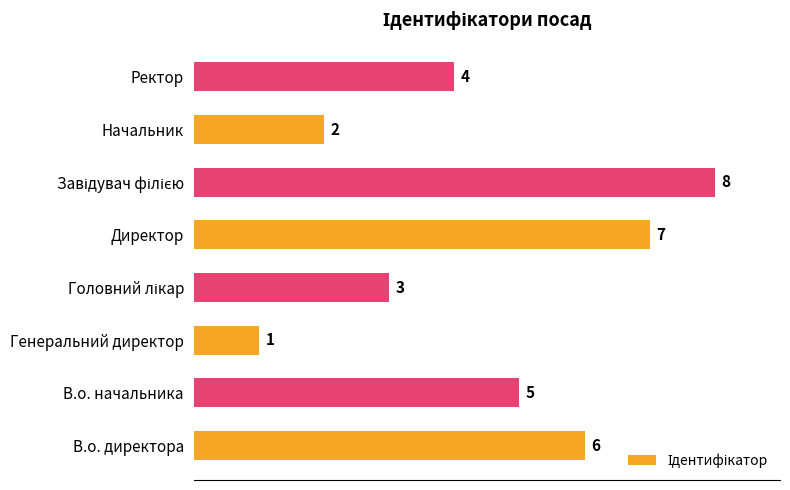

Which has a higher value, В.о. начальника or Директор?

Директор